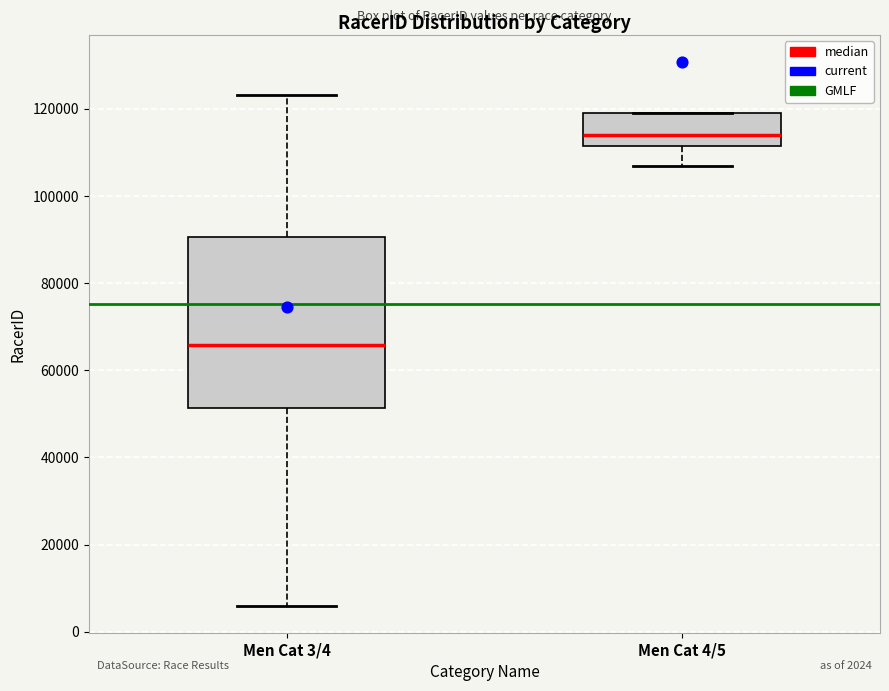

Which box is the tallest, from its lower edge to its upper edge?

Men Cat 3/4